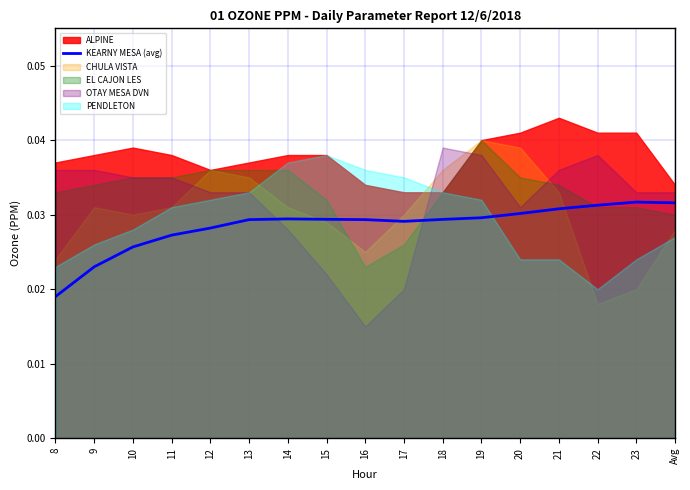

True or false: the data shows 0.0 at 15.

False